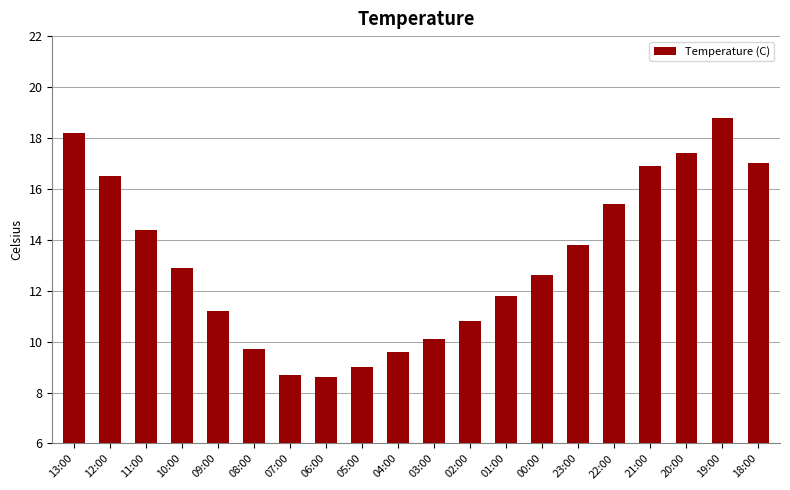

The chart shows a value of 12.9 at 10:00. True or false?

True